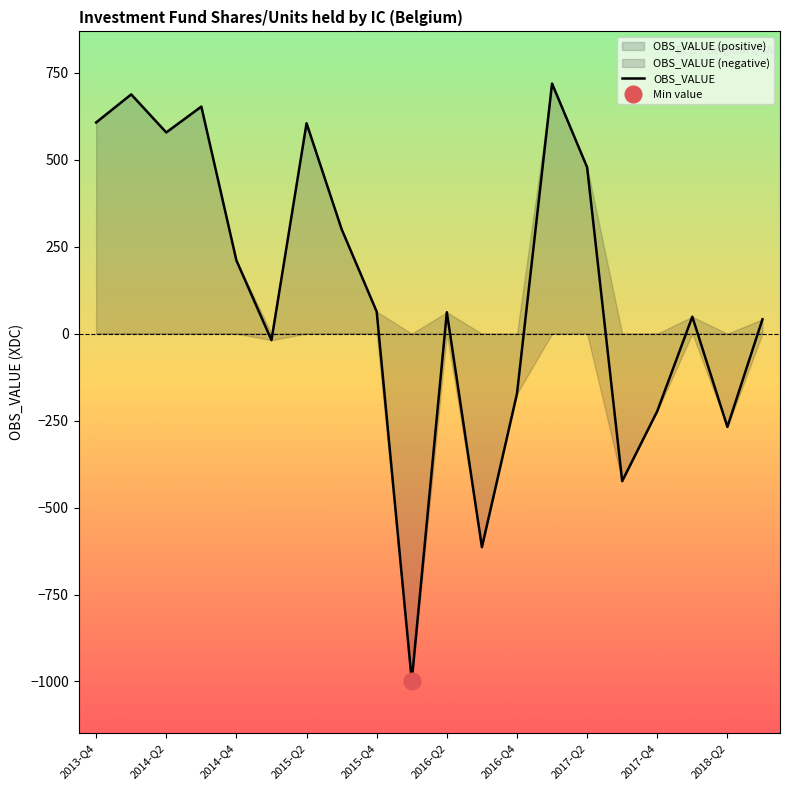

Where is OBS_VALUE nearest to the value -139?

2016-Q4